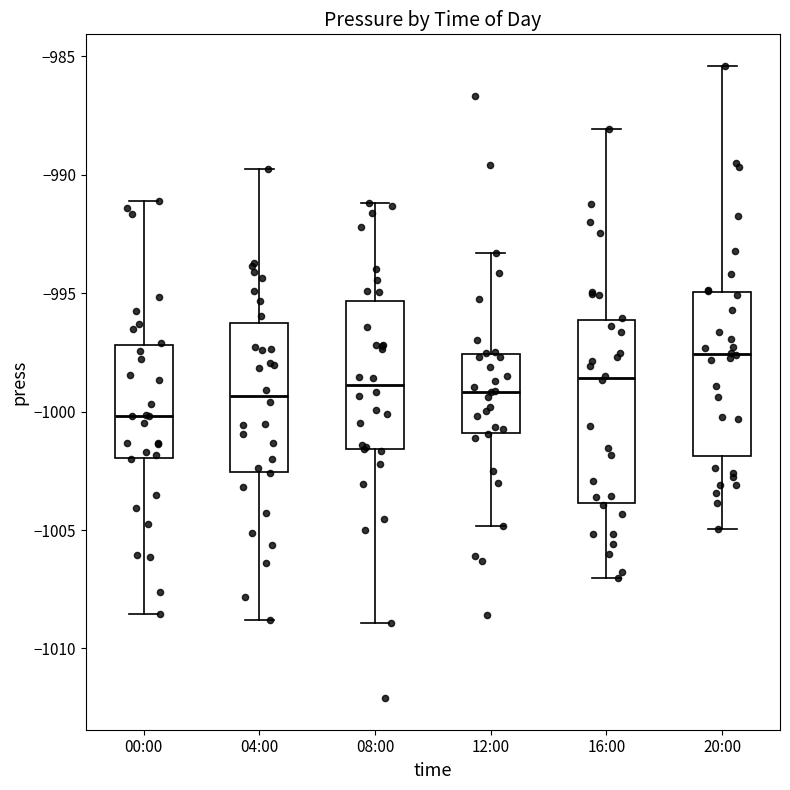

Which box's median line is the lowest?

00:00